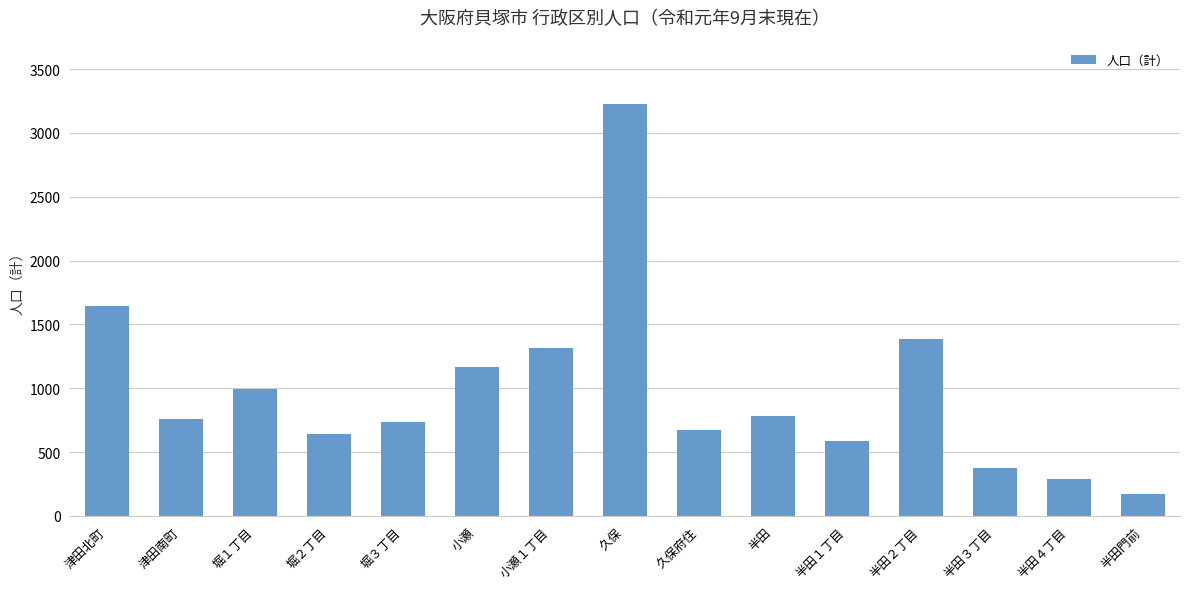

What is the change in value from 堀３丁目 to 小瀬１丁目?

+586